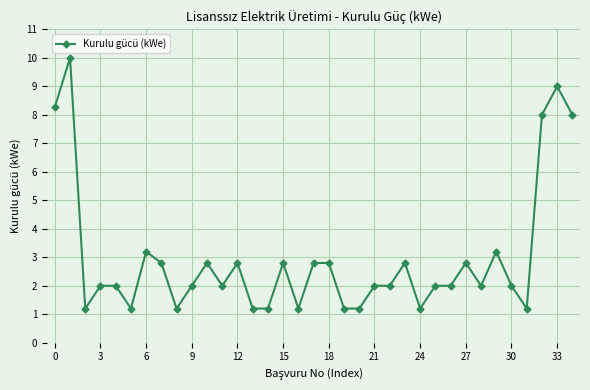

What is the average value?

3.0